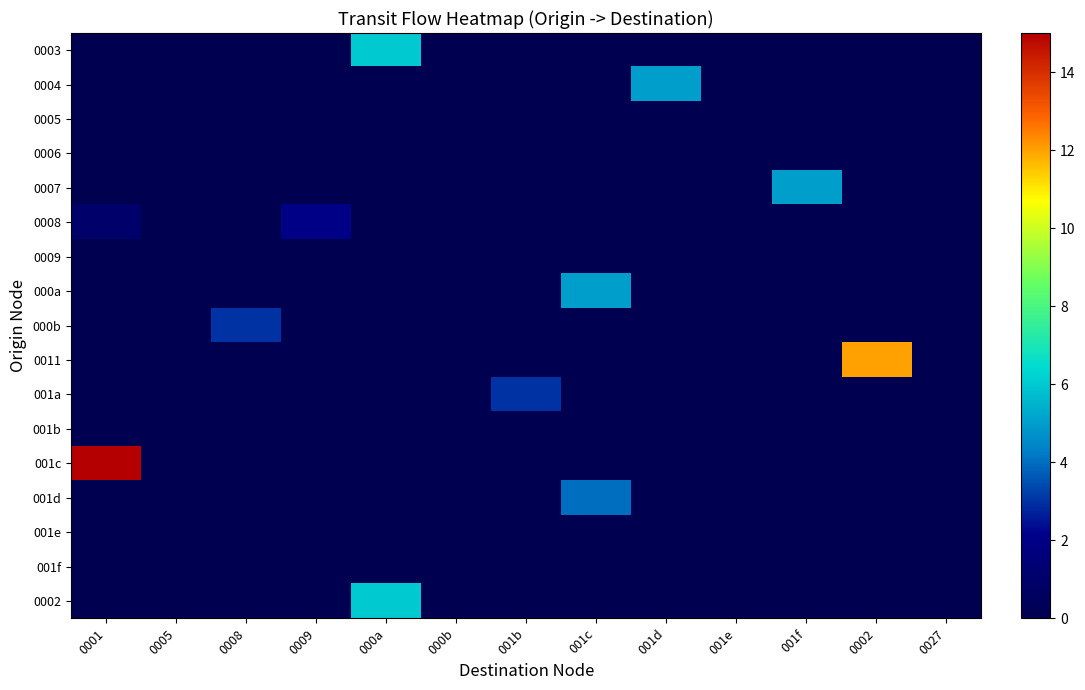

Rank the series at 001b from highest to lowest value.

001a, 0003, 0004, 0005, 0006, 0007, 0008, 0009, 000a, 000b, 0011, 001b, 001c, 001d, 001e, 001f, 0002